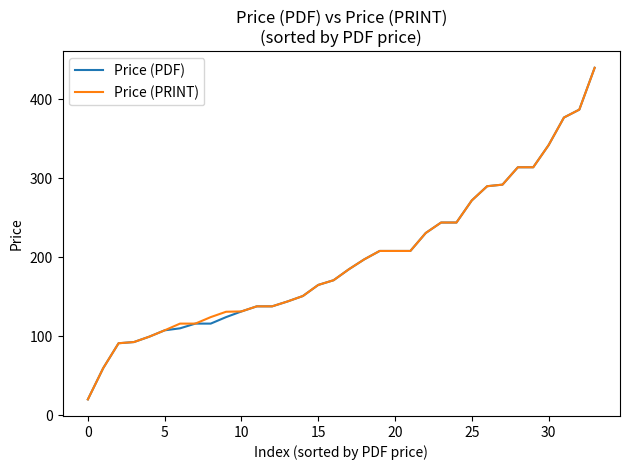

What is the maximum value shown in the chart?

440.0